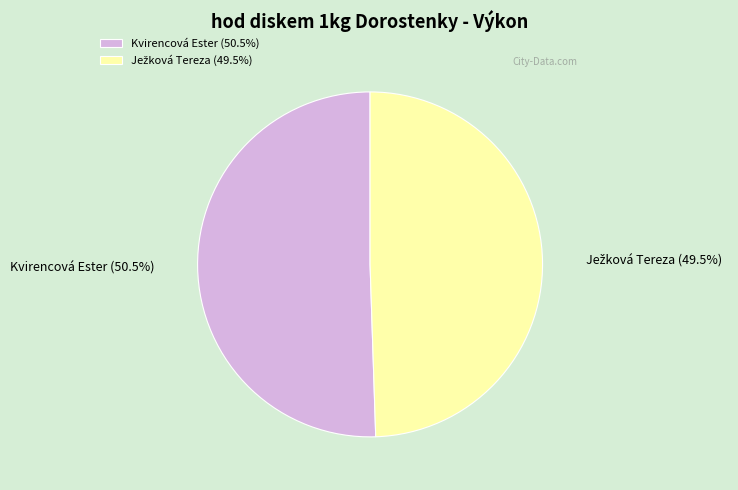

Which slice is the largest?

Kvirencová Ester